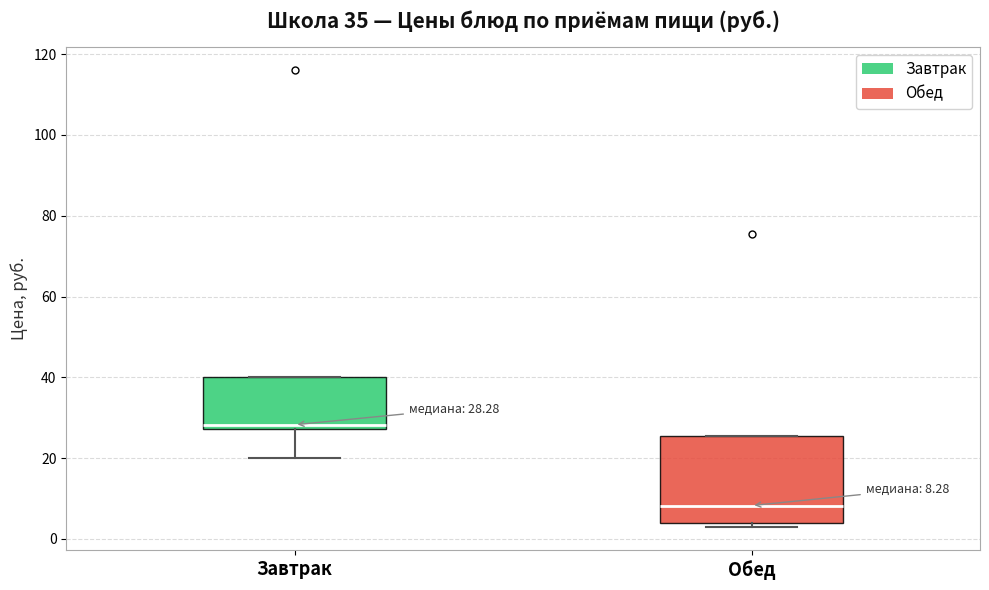

Which box has the highest median line?

Завтрак